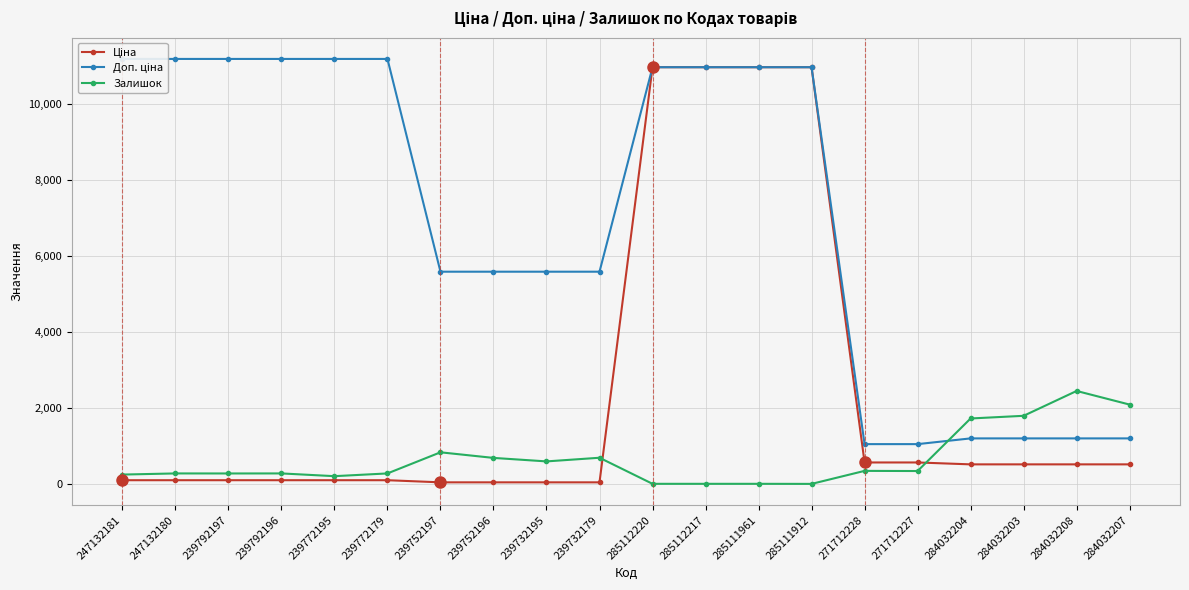

What is the value of the Залишок point at the 8th from the left?

698.0